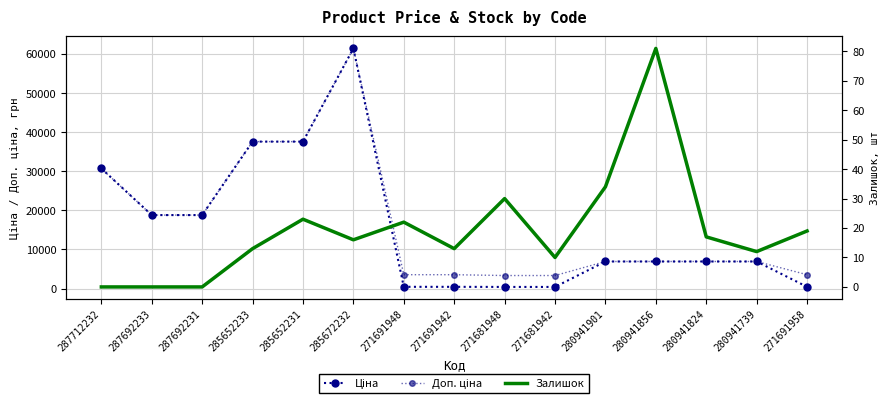

At which category is the sum across all series the highest?

285672232